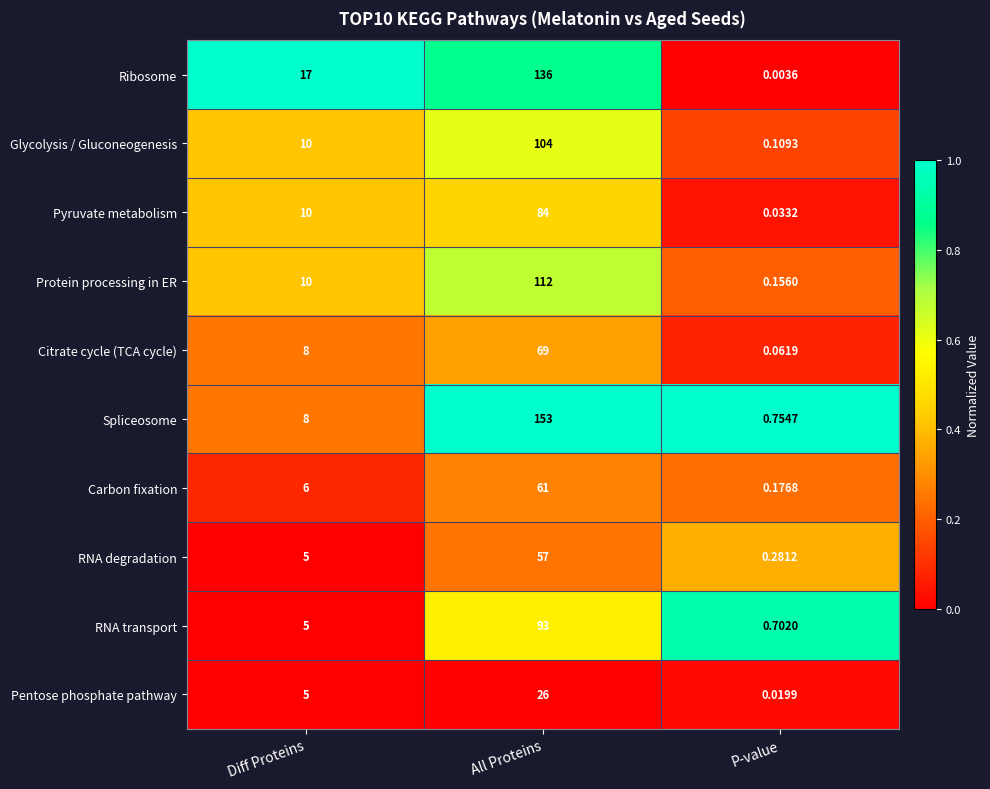

Which series has the widest spread of values?

Spliceosome